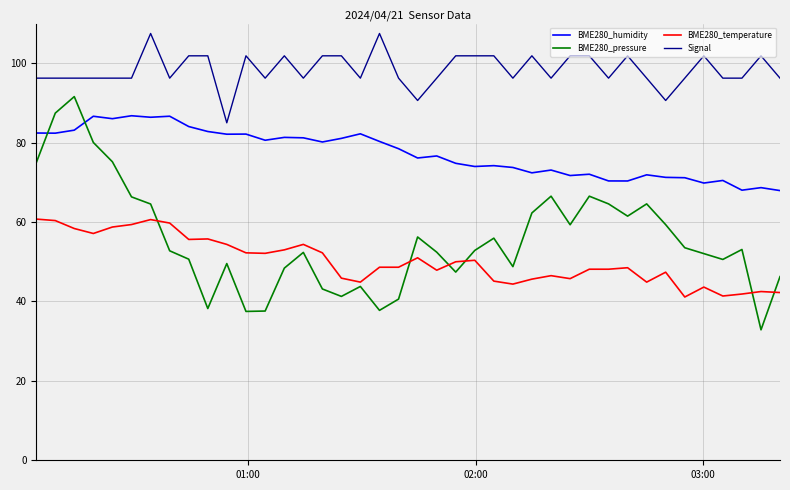

List the series in order of their peak value, highest first.

Signal, BME280_pressure, BME280_humidity, BME280_temperature